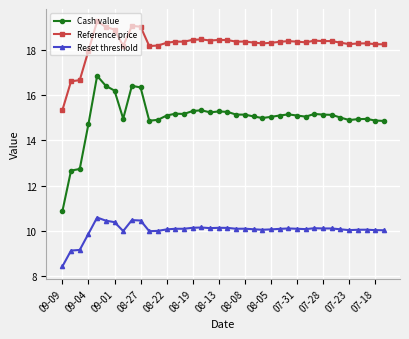

List the series in order of their overall mean, lowest first.

Reset threshold, Cash value, Reference price